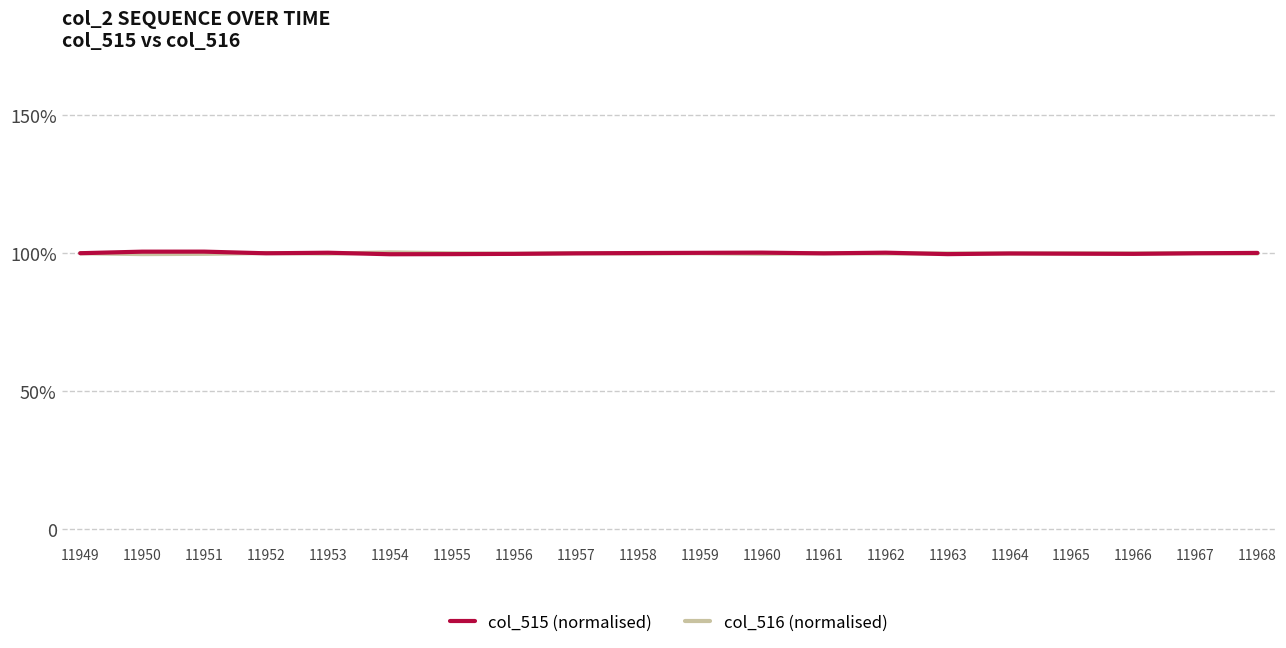

Does the chart have visible grid lines?

No